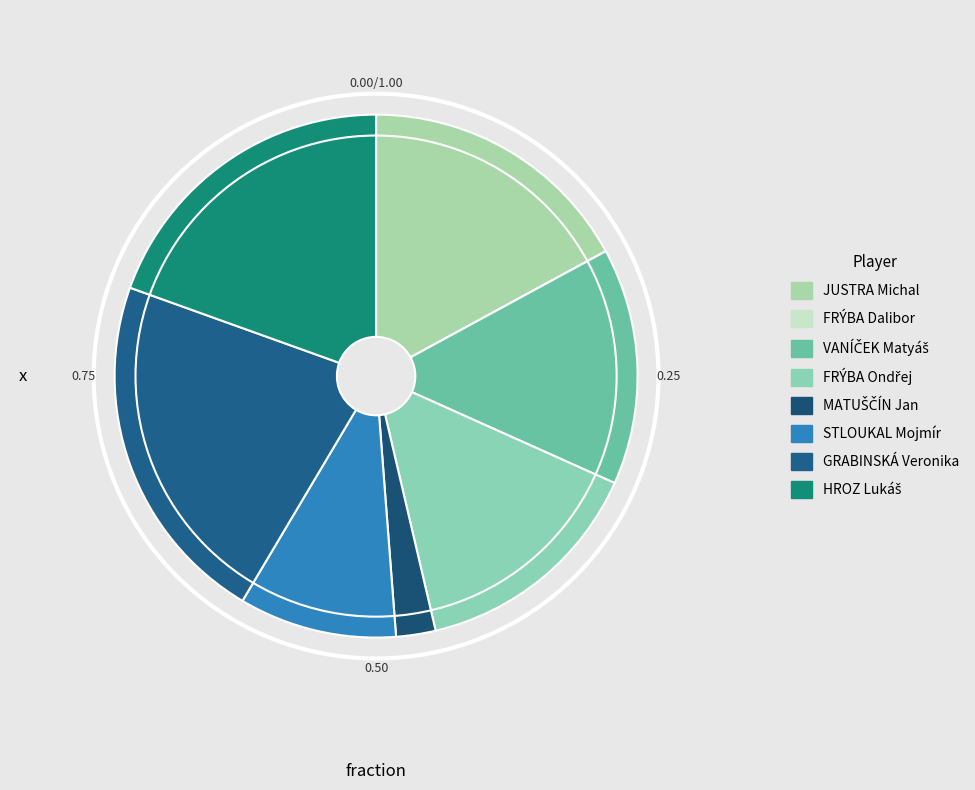

Is there a majority slice in this chart?

No